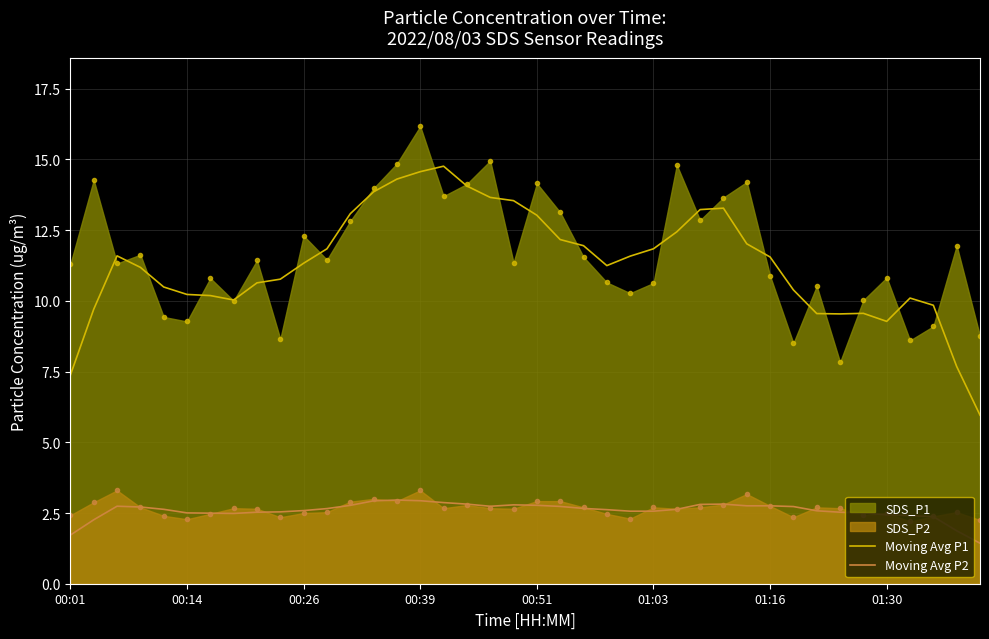

What is the minimum value shown in the chart?

1.4